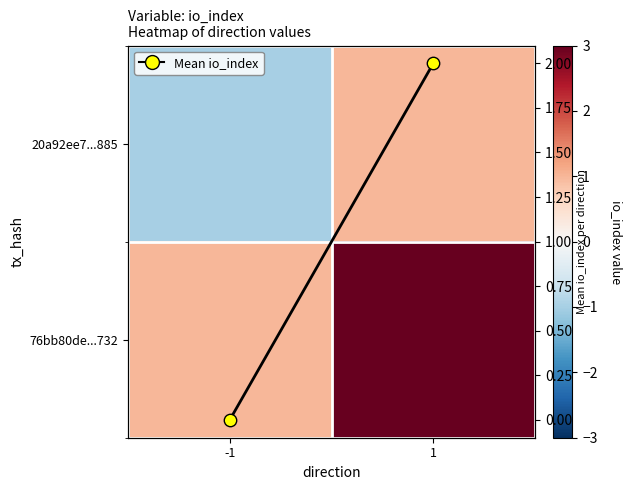

What is the lowest value of the 20a92ee7...885 series?

-1